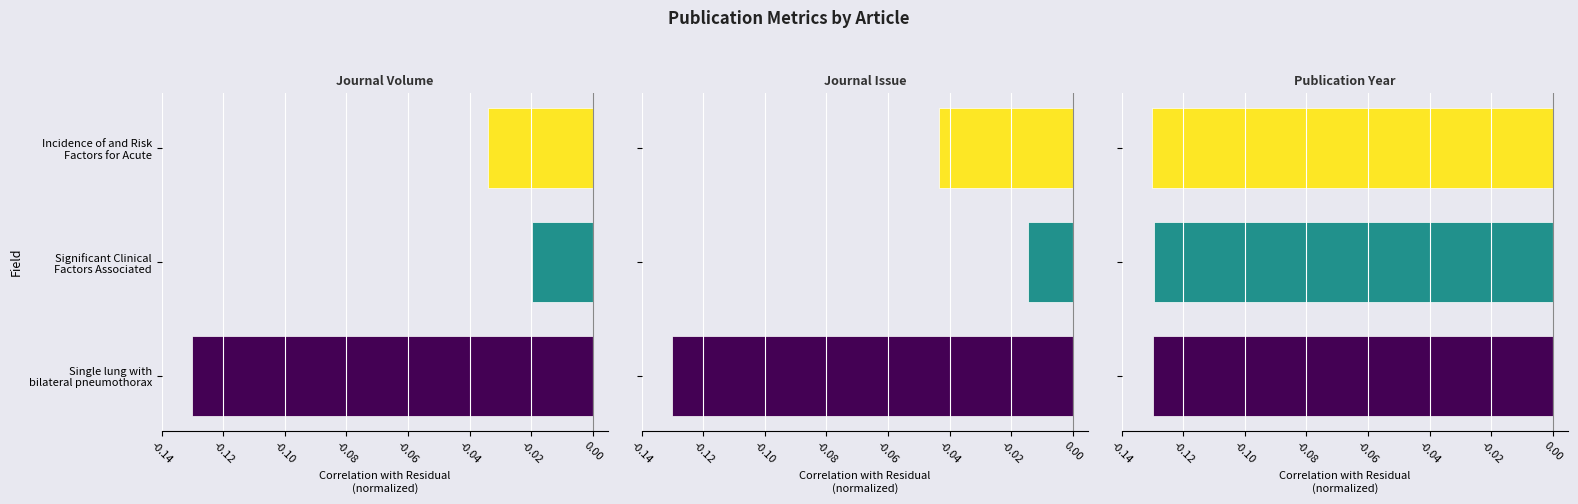

What is the value of the Publication Year bar at the 3rd from the left?

-0.1